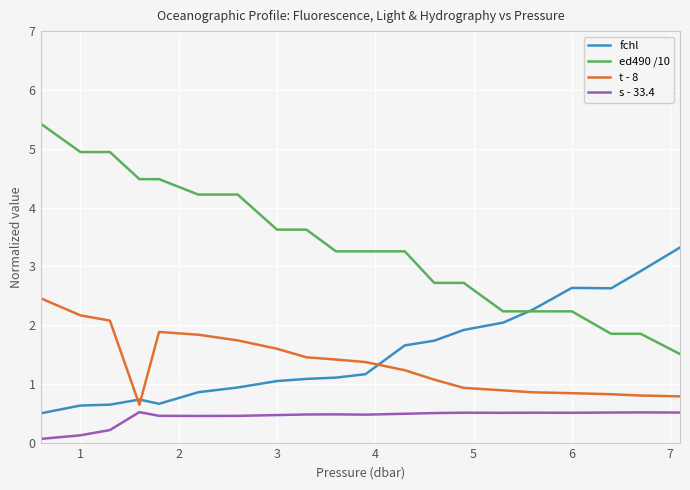

How many distinct data groups are displayed?

4